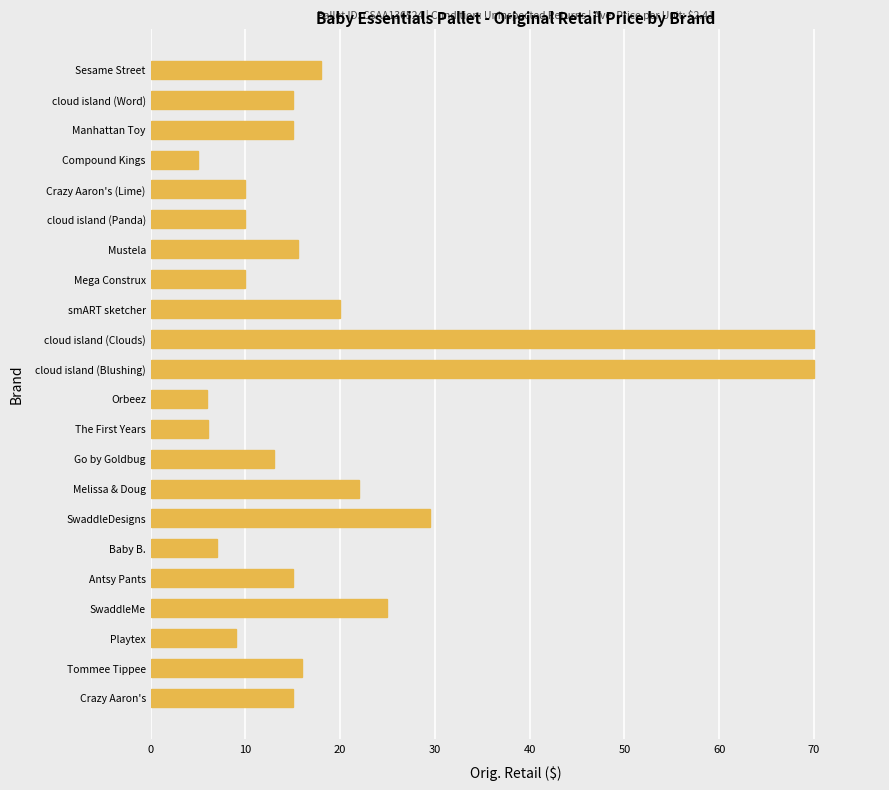

At which label is the value closest to 37?

SwaddleDesigns